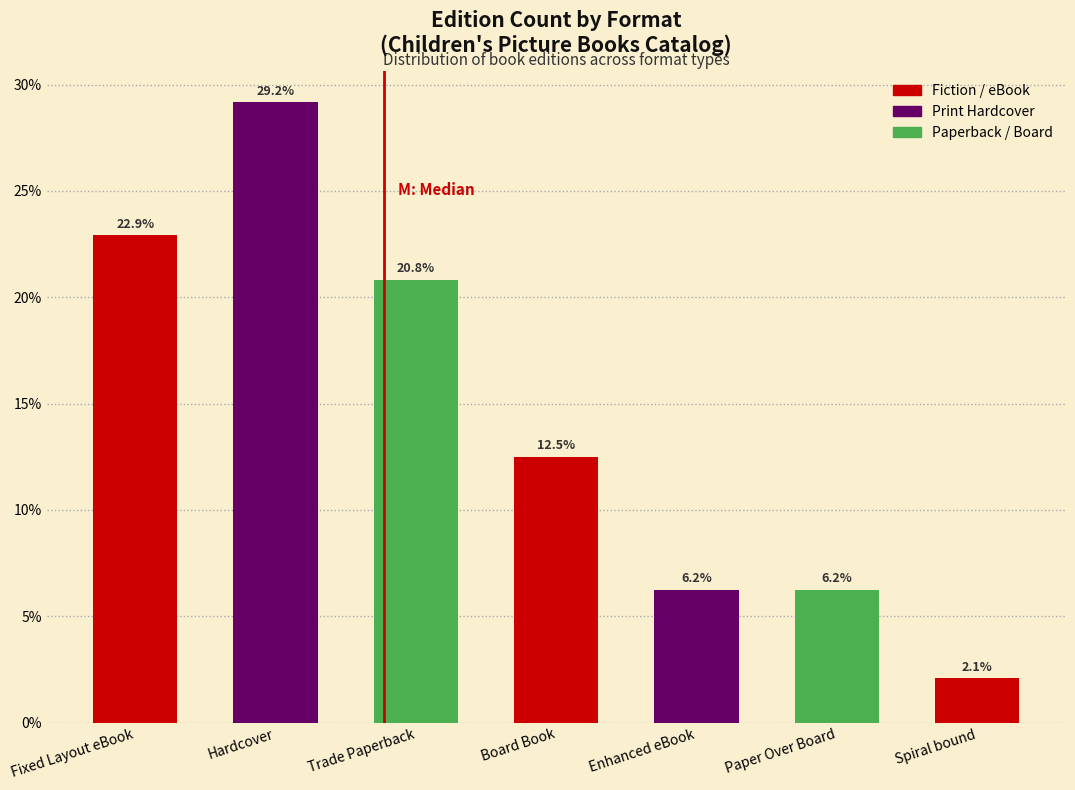

Is it true that the value at Fixed Layout eBook is 15.8?

False